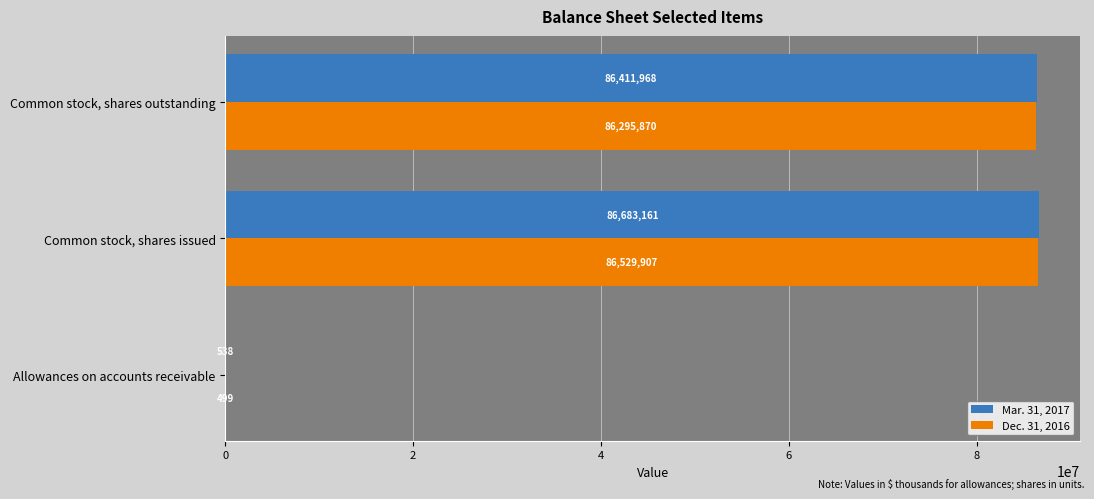

Which series has the largest total across all categories?

Mar. 31, 2017